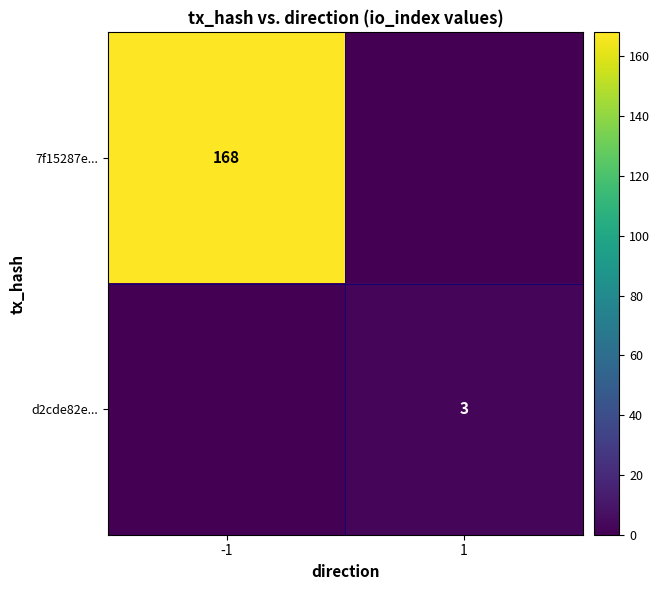

At which category is the sum across all series the highest?

-1